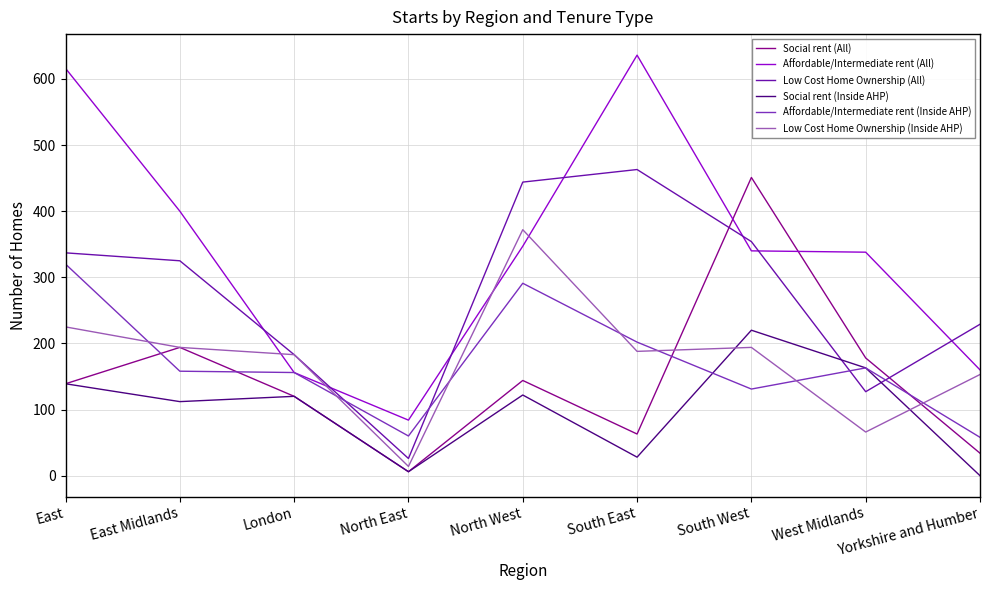

After their last crossing, which series has the higher values: Affordable/Intermediate rent (All) or Low Cost Home Ownership (All)?

Low Cost Home Ownership (All)